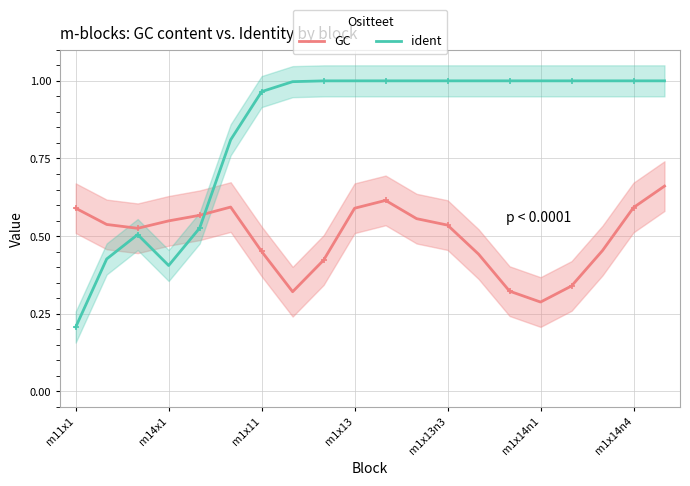

In ident, how many points are lower than both neighbors (excluding endpoints)?

1